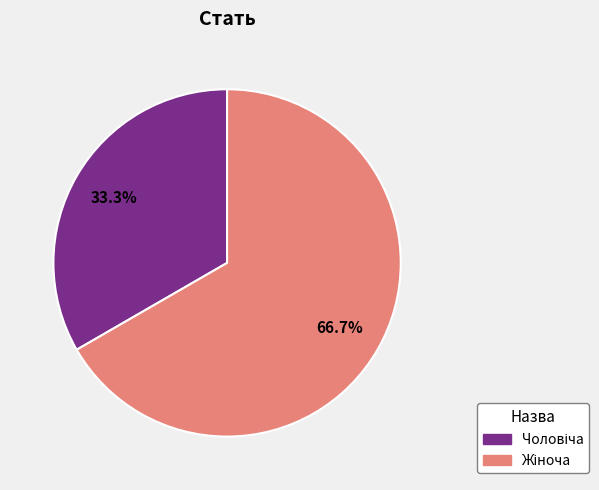

Is there any slice that represents more than half of the pie?

Yes